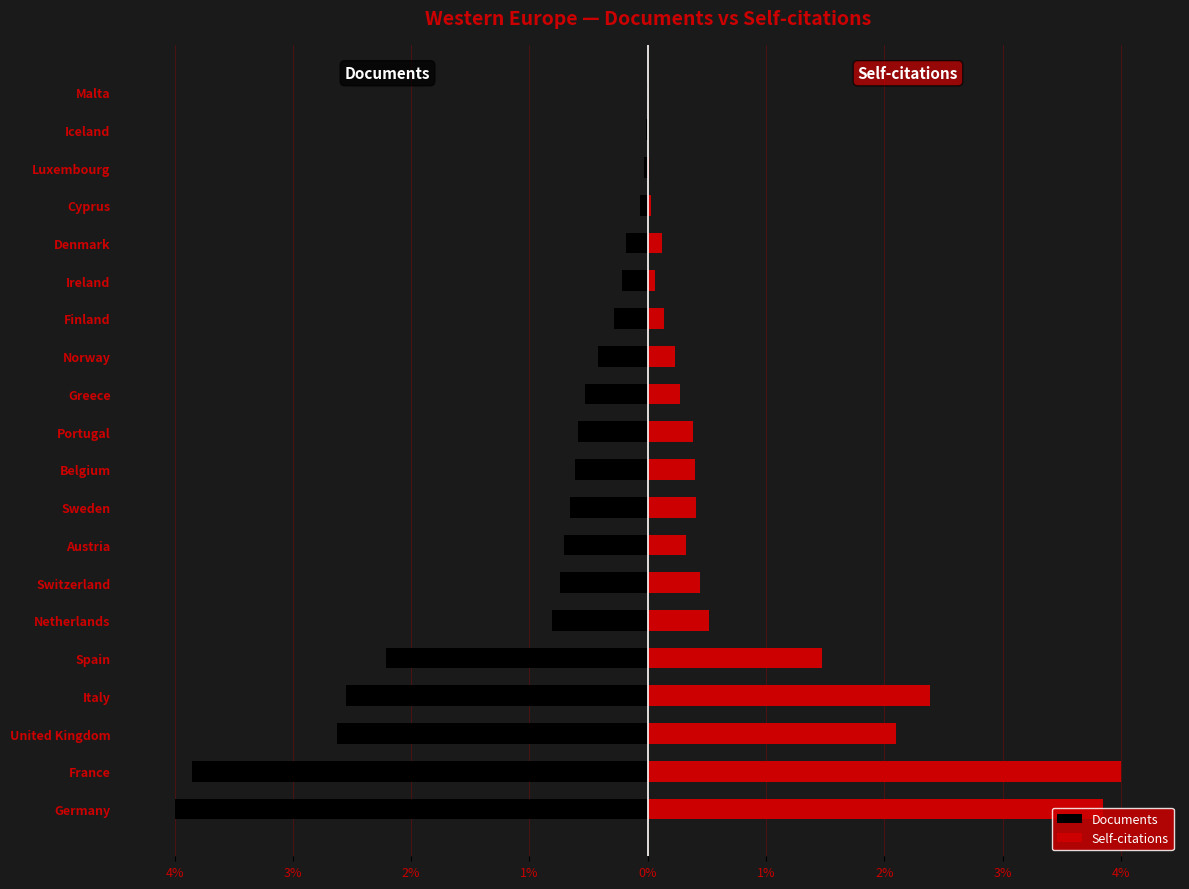

Which has a higher value, Iceland or Italy?

Iceland